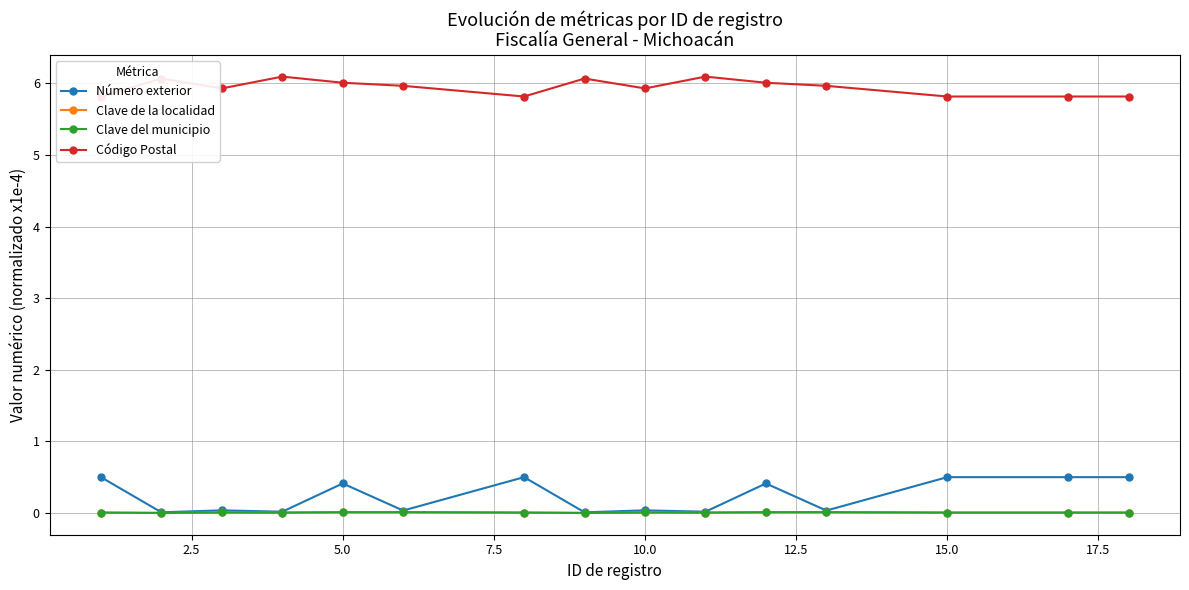

Rank the series at 15.0 from lowest to highest value.

Clave de la localidad, Clave del municipio, Número exterior, Código Postal